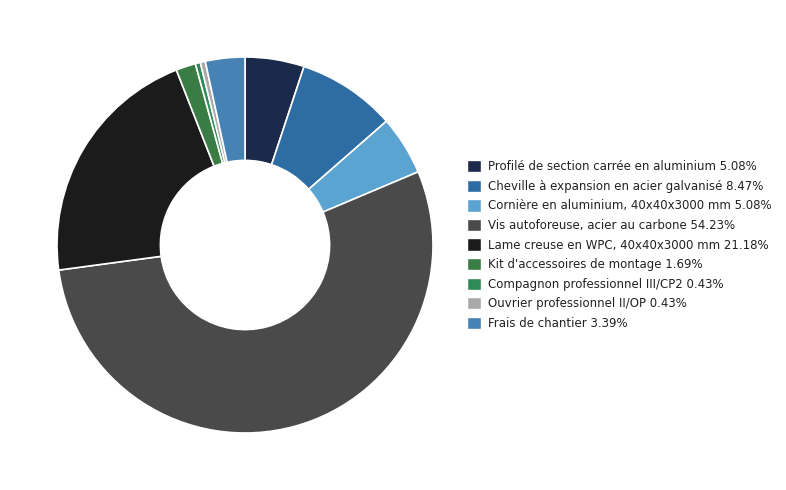

Combined, do Compagnon professionnel III/CP2 and Frais de chantier account for over 50%?

No